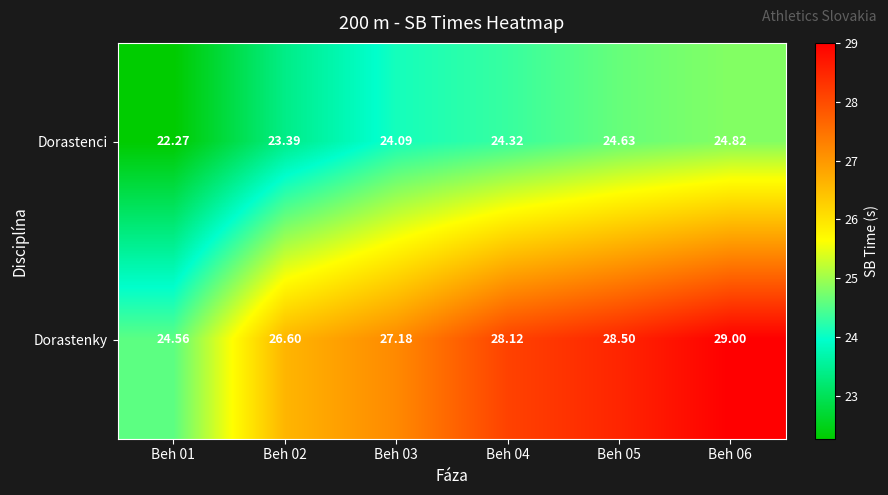

Which series has the largest range (max minus min)?

Dorastenky